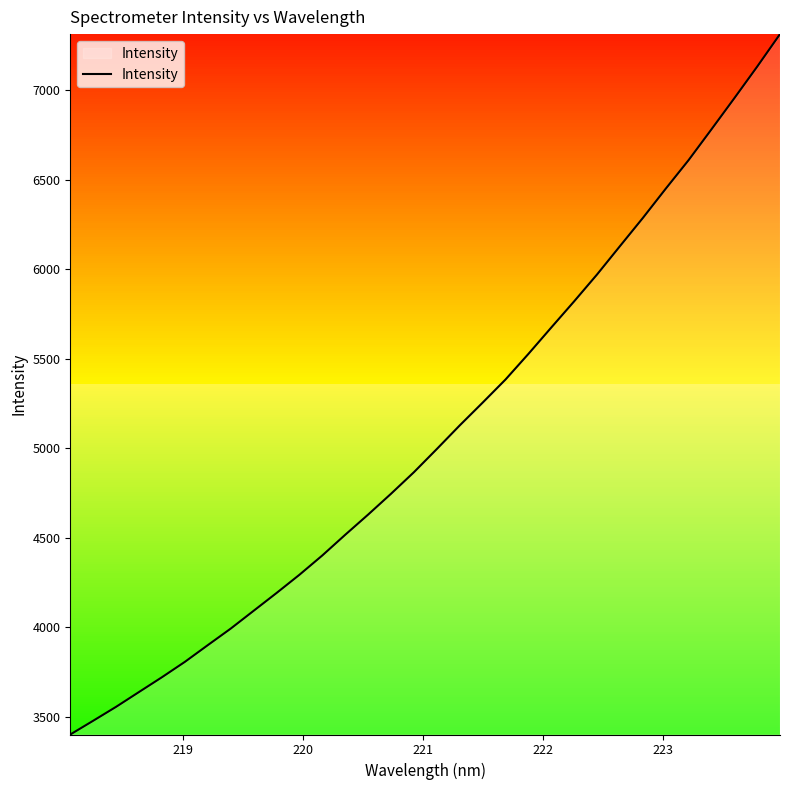

Count the number of data series in this chart.

1